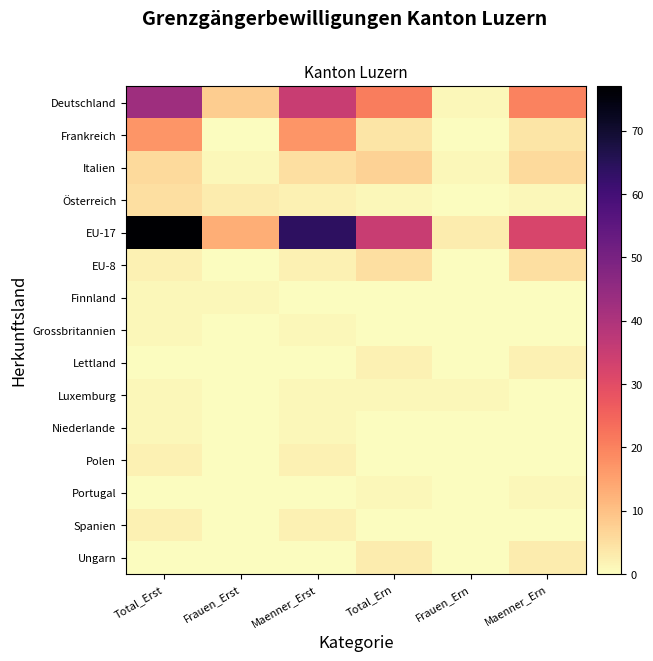

Which category has the lowest value across all series?

Frauen_Erst